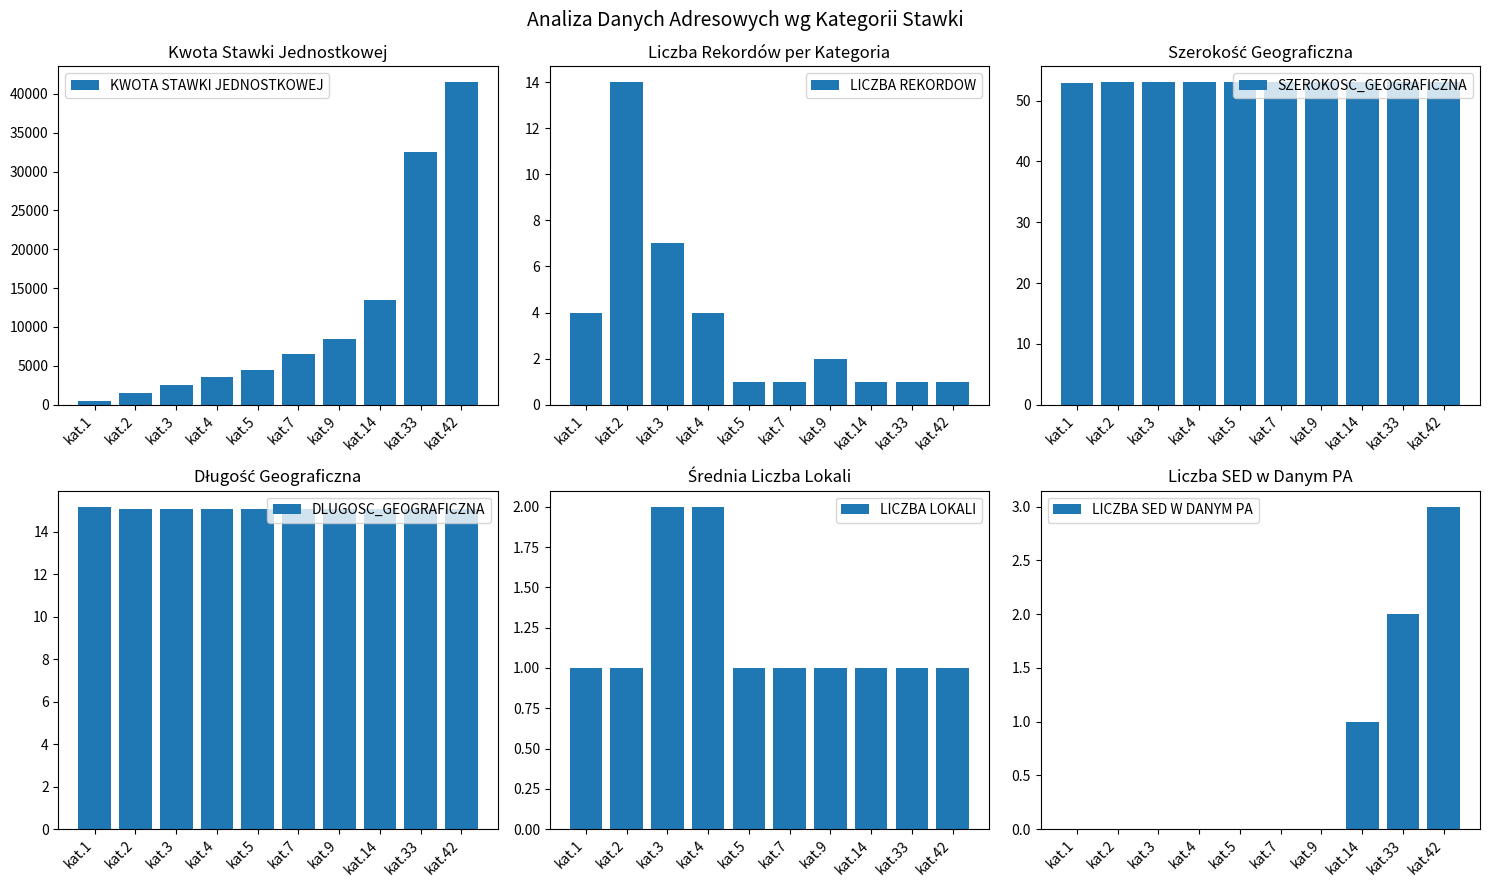

At which category is the sum across all series the highest?

kat.42